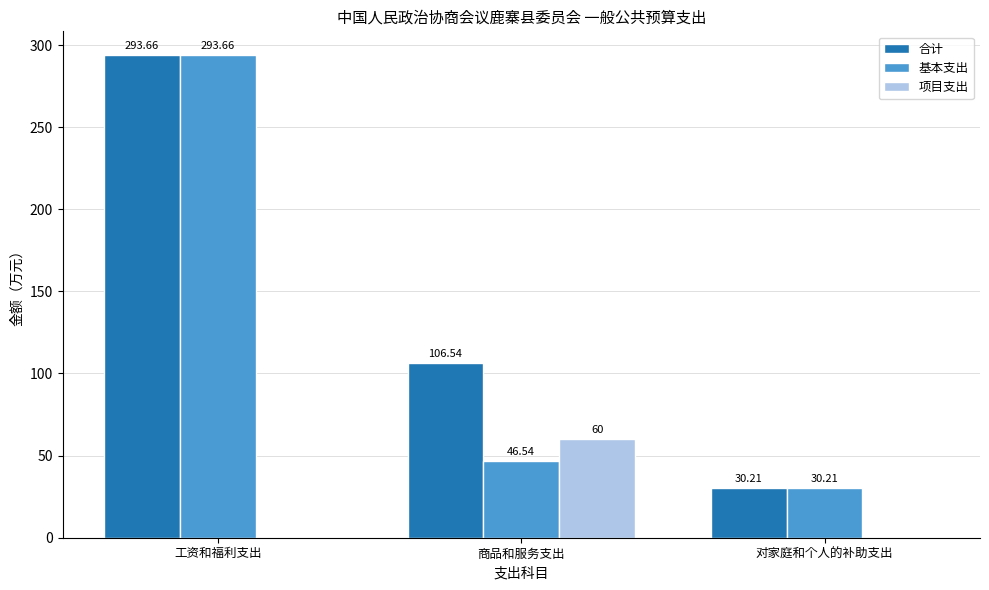

At which label does 合计 first exceed 106?

工资和福利支出